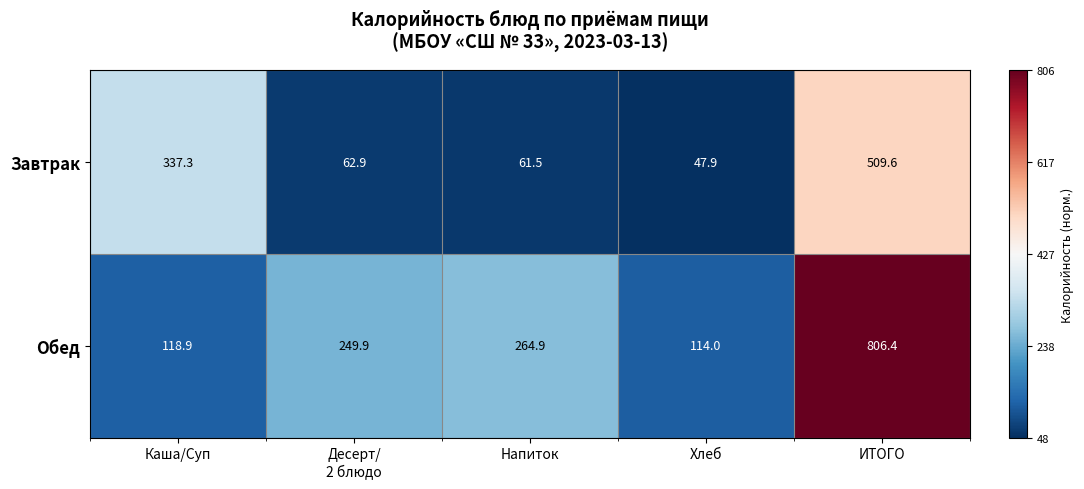

What is the maximum value shown in the chart?

806.4